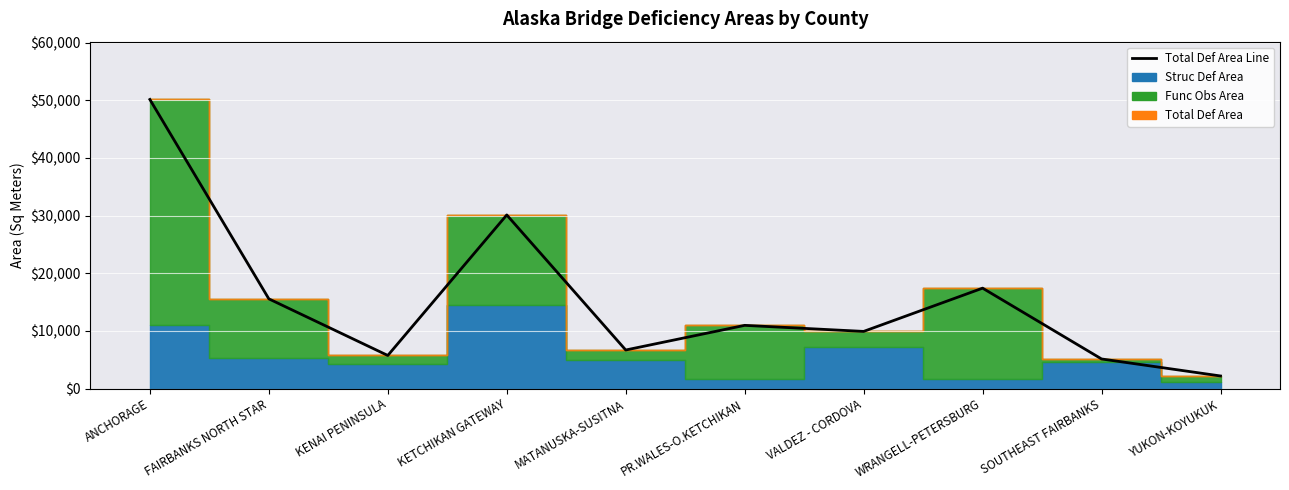

Where is the first local maximum?

KETCHIKAN GATEWAY